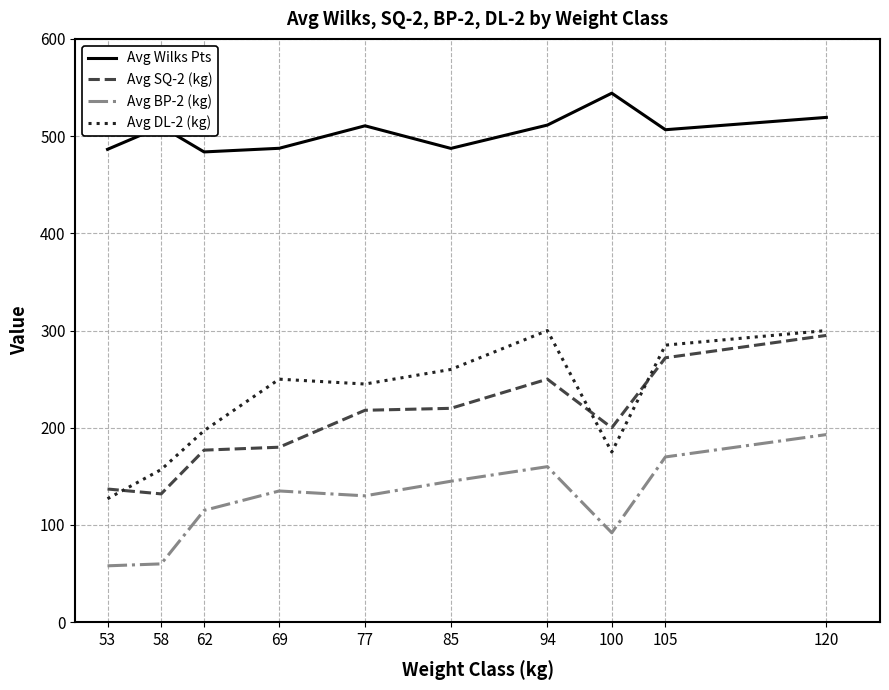

List the series in order of their peak value, highest first.

Avg Wilks Pts, Avg DL-2 (kg), Avg SQ-2 (kg), Avg BP-2 (kg)